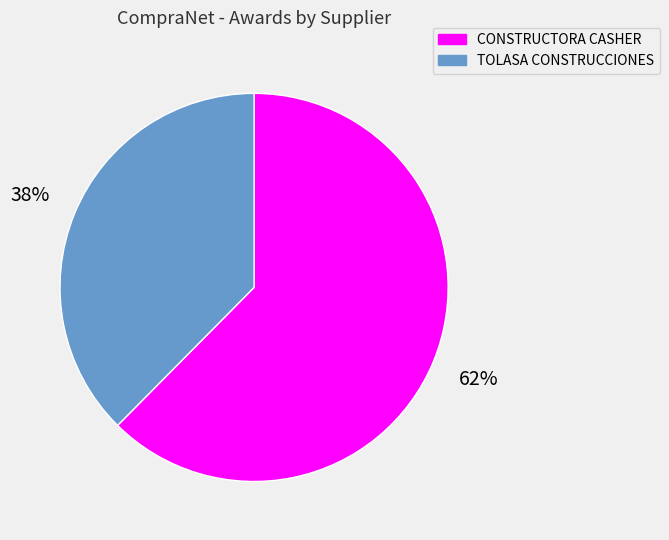

To the nearest percent, what is the average slice percentage?

50%